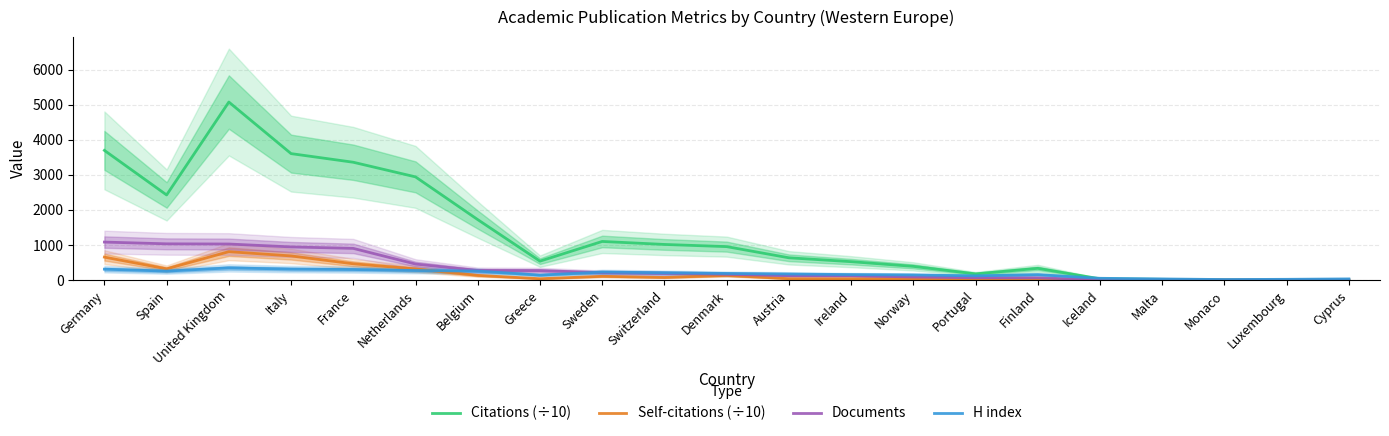

How many intersections are there between H index and Citations (÷10)?

1